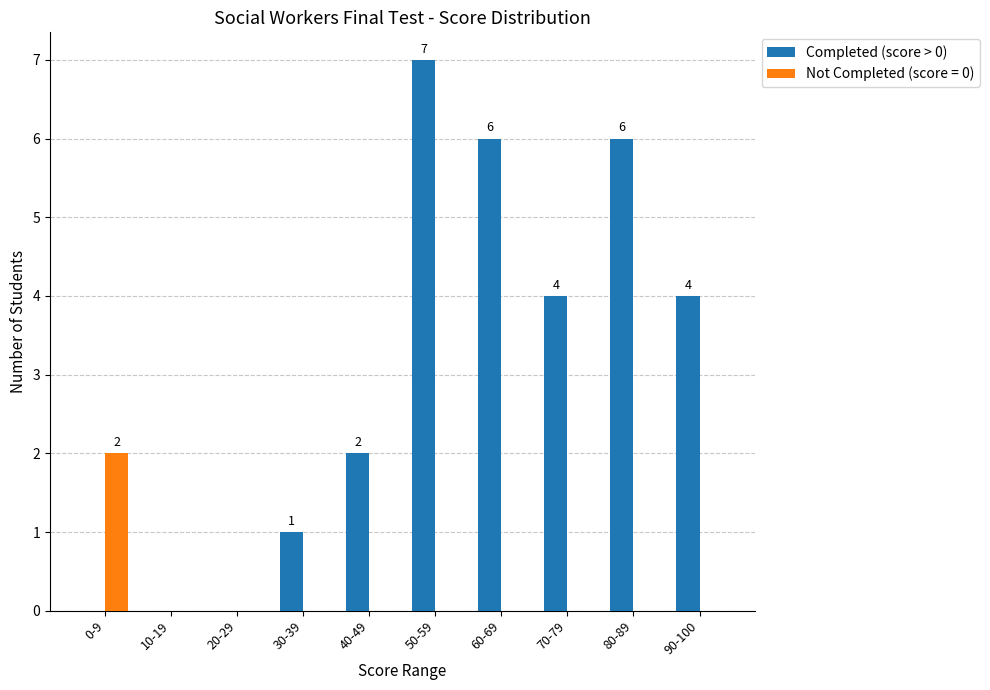

The value of Completed (score > 0) at 20-29 is 0. True or false?

True